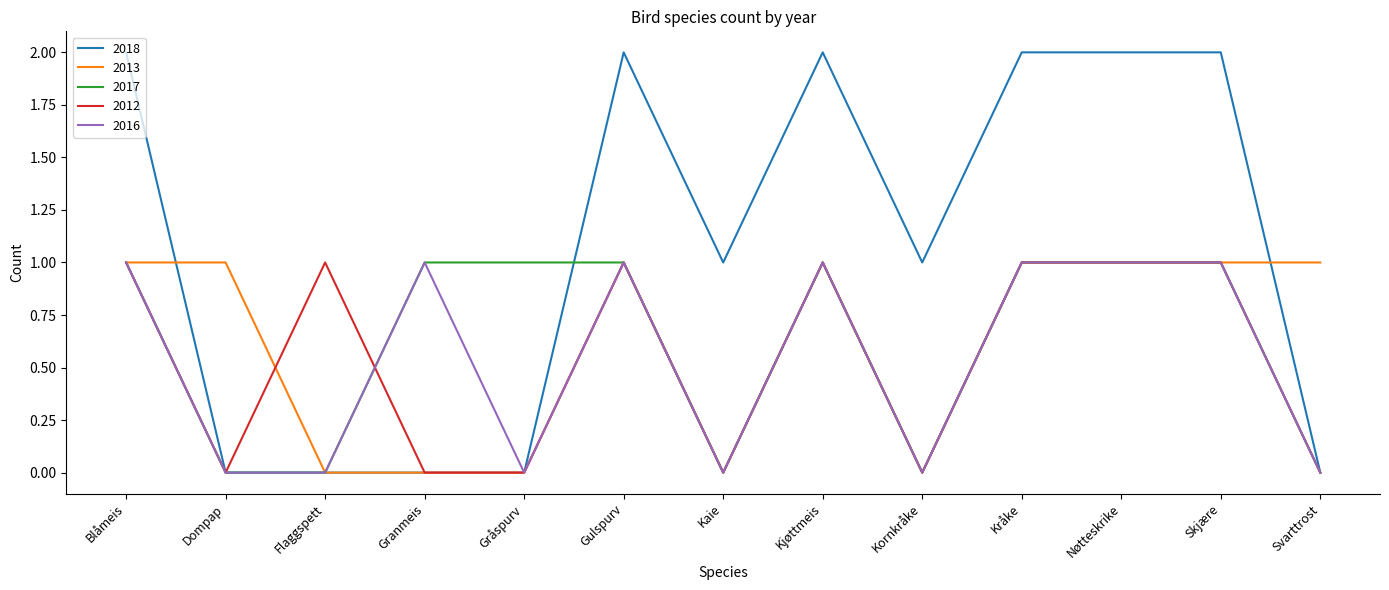

True or false: 2013 has a value of 1 at Nøtteskrike.

True